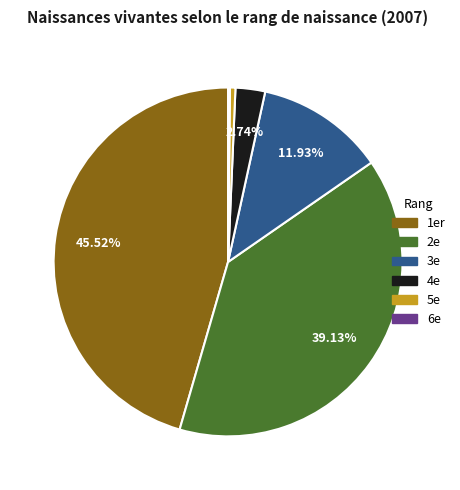

Is 2e the majority of the pie?

No